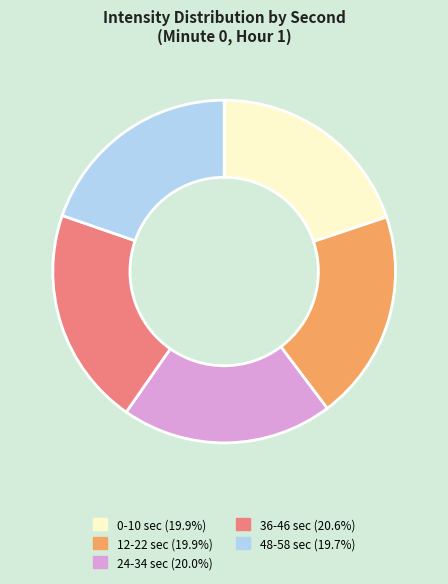

How many slices are in this pie chart?

5